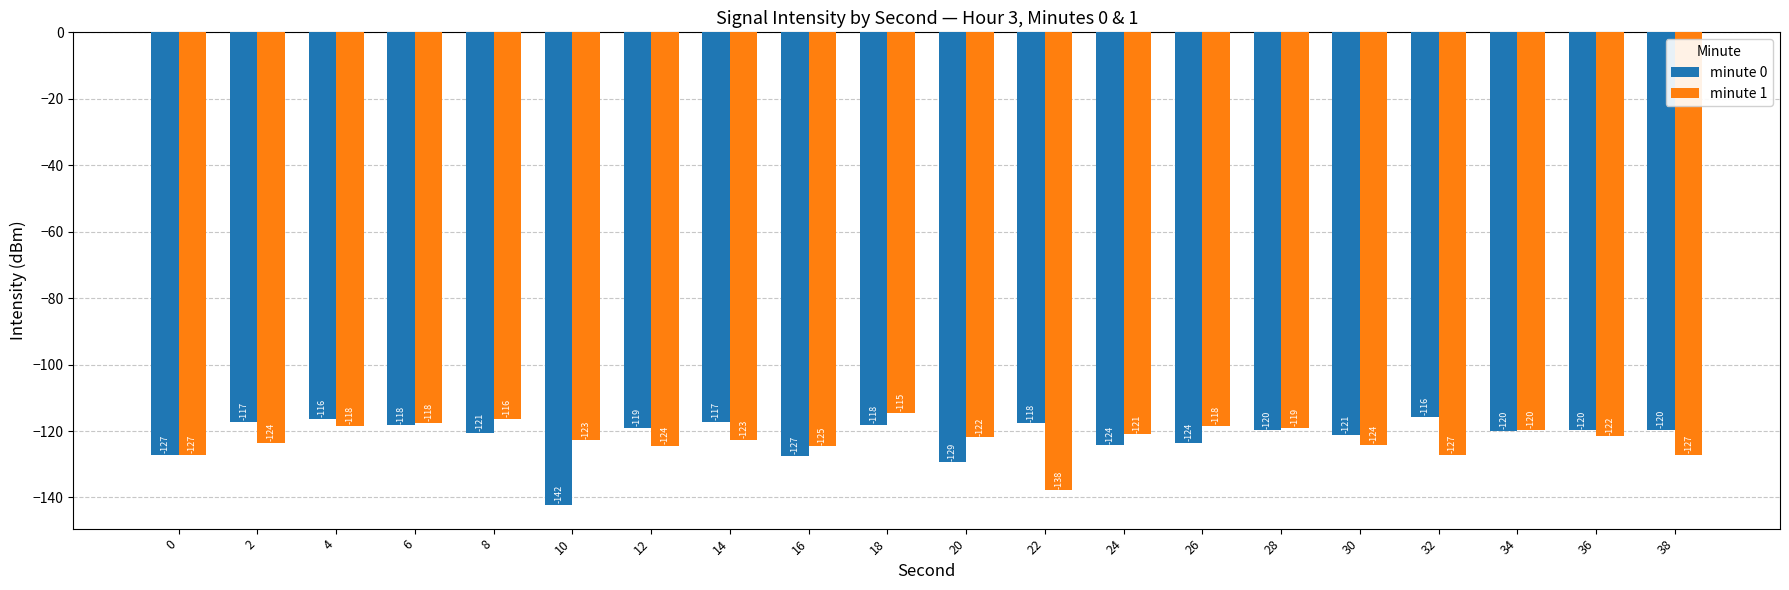

Does the chart contain any negative values?

Yes